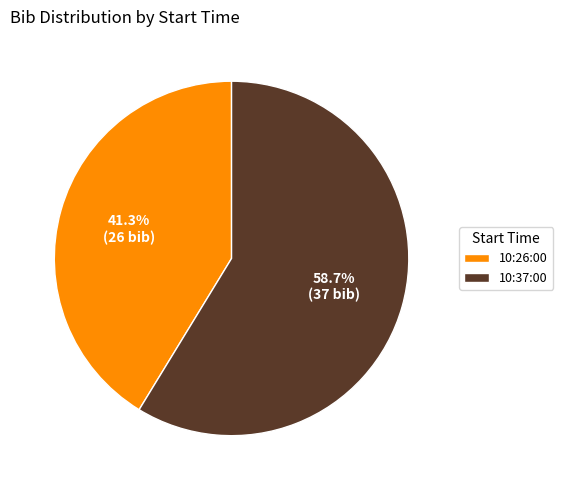

What is the total percentage of 10:26:00 and 10:37:00?

100.0%